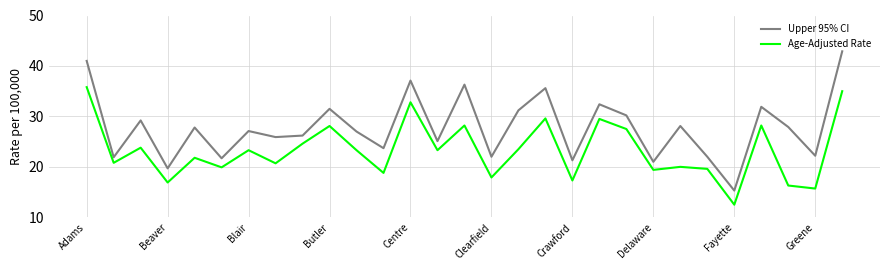

In Age-Adjusted Rate, how many points are lower than both neighbors (excluding endpoints)?

11